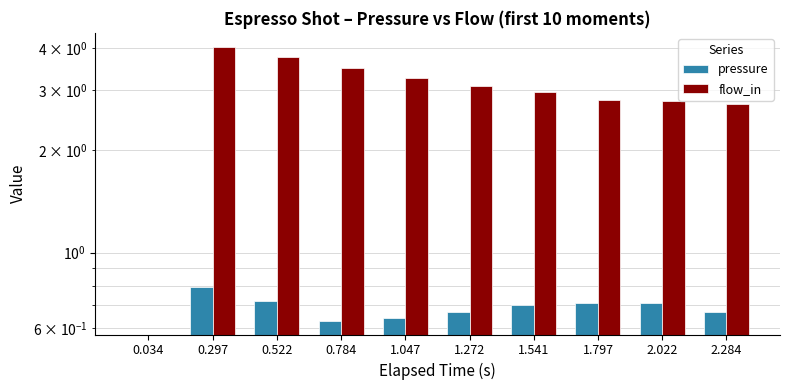

Is the value of flow_in at 0.297 greater than the value of pressure at 1.272?

Yes